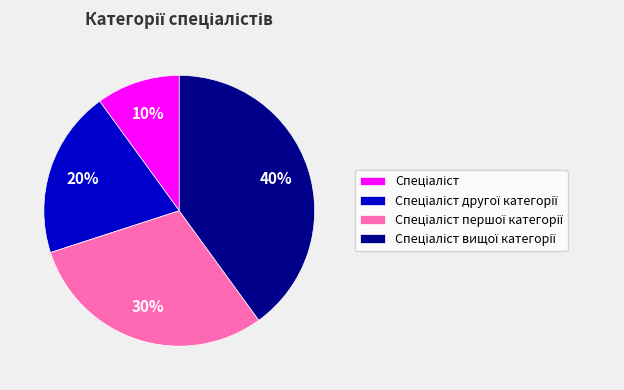

How many slices are in this pie chart?

4